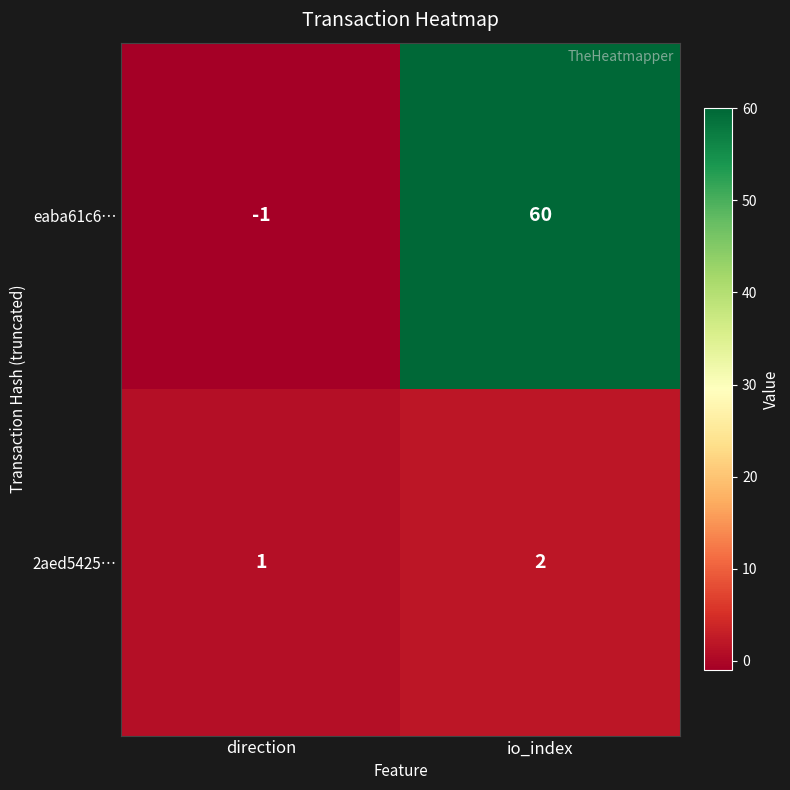

At which category does the chart reach its minimum across all series?

direction